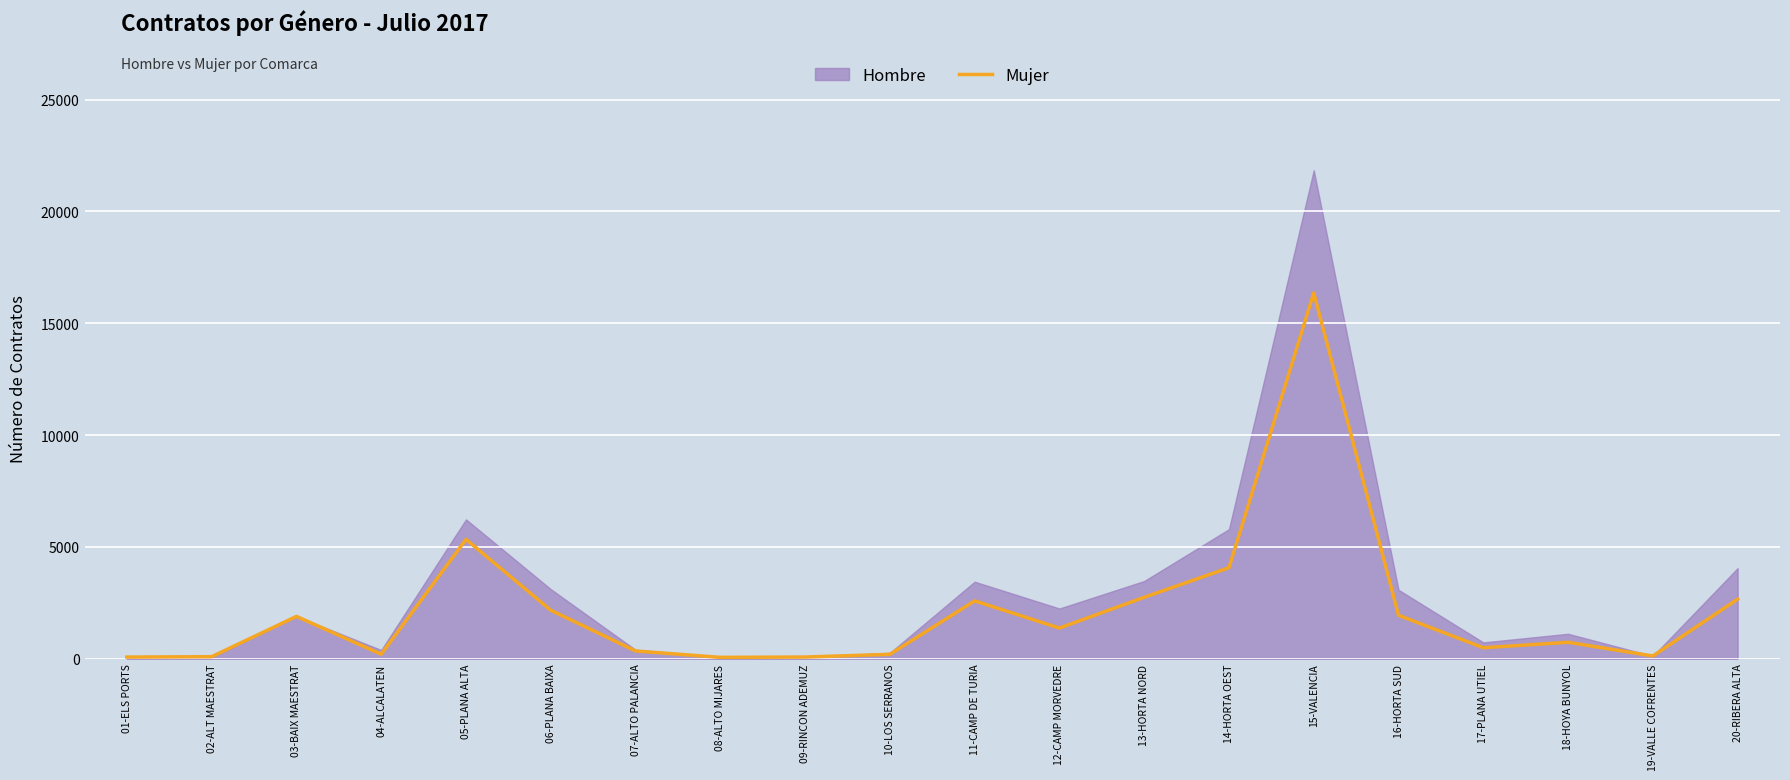

What is the highest value of the Mujer series?

16359